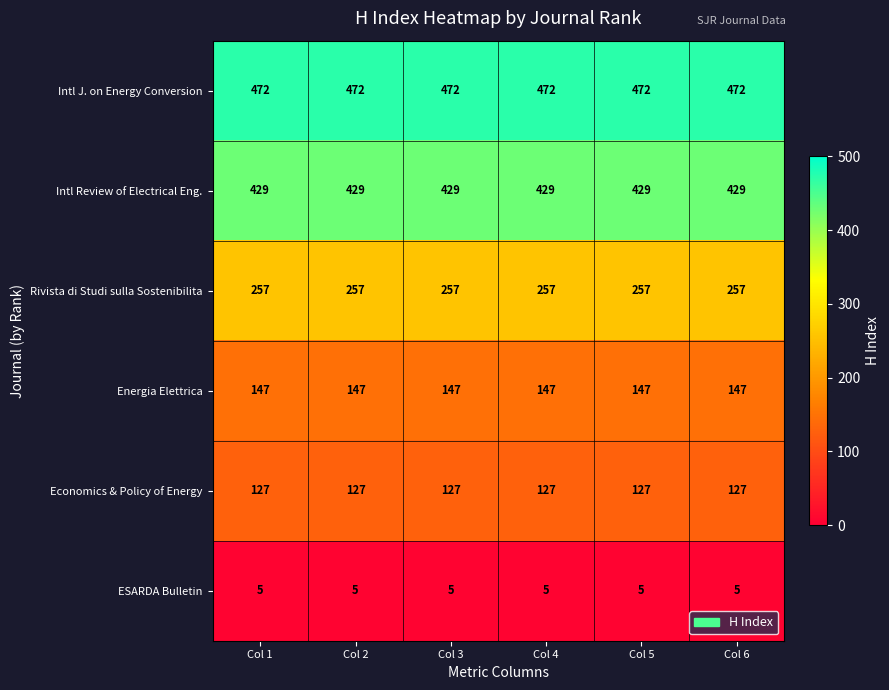

What is the lowest value of the Rivista di Studi sulla Sostenibilita series?

257